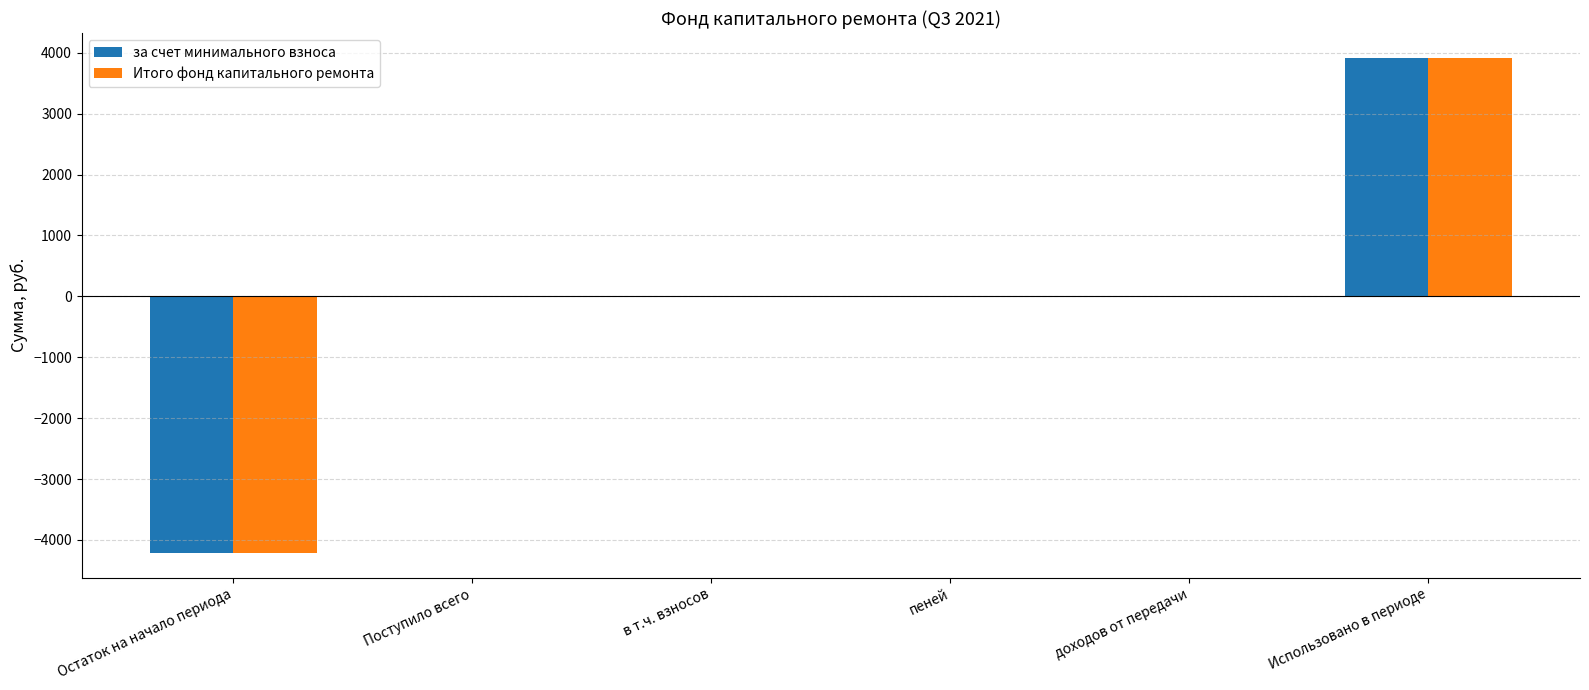

What is the sum of the Итого фонд капитального ремонта values at пеней and в т.ч. взносов?

7.7